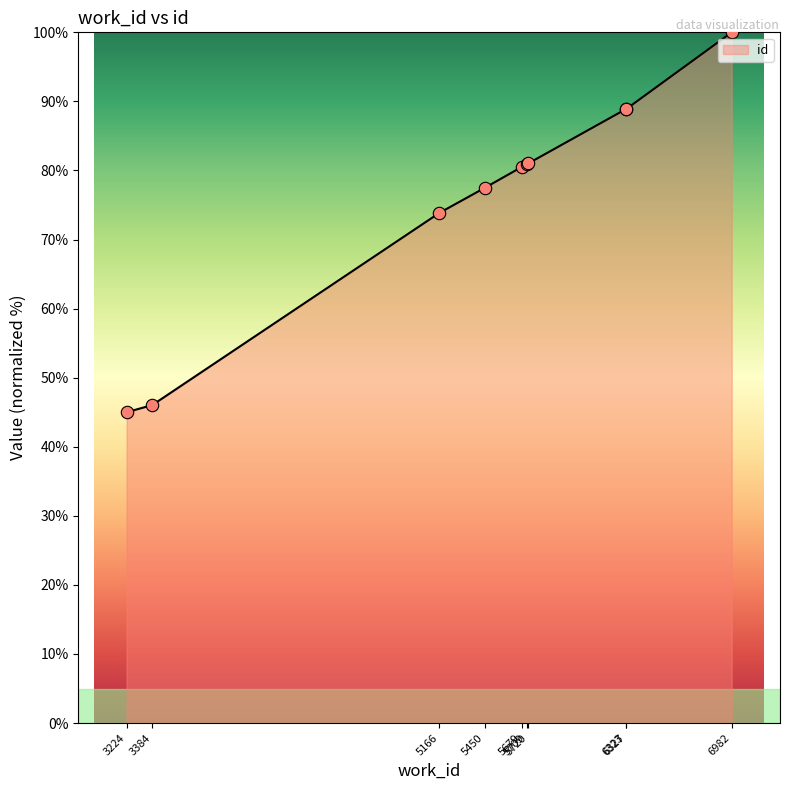

What is the change in value from 5709 to 6323?

+7.9